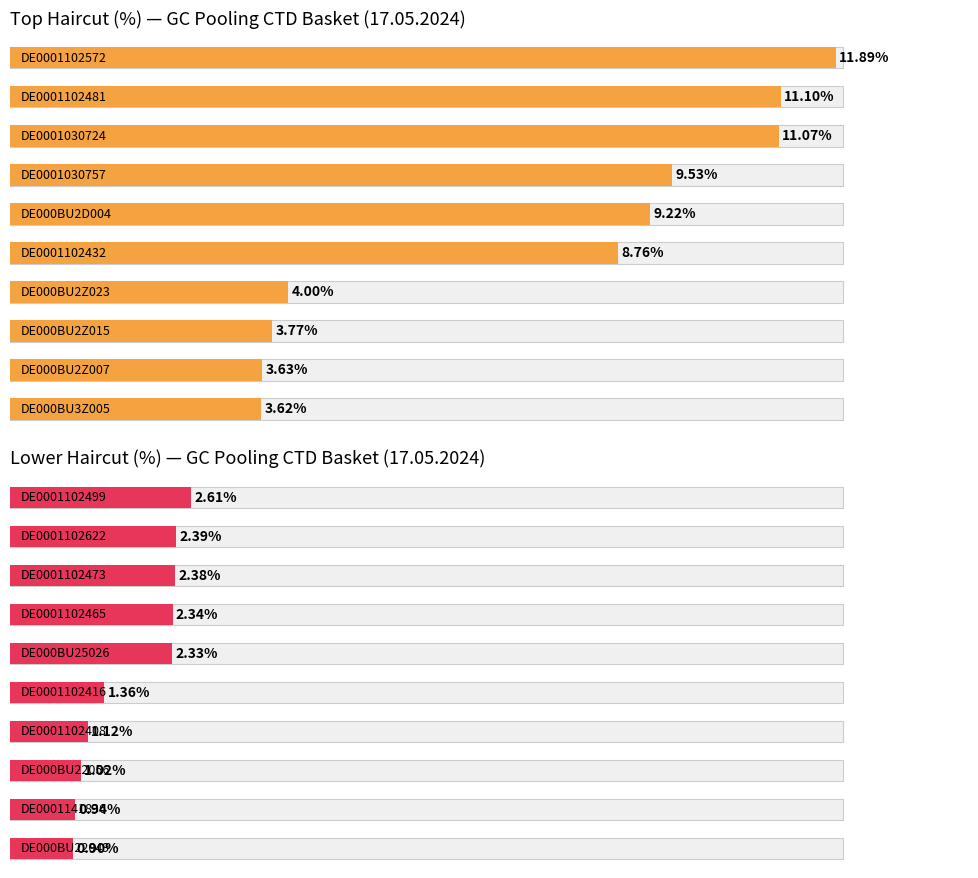

What is the difference between the second highest and second lowest values?

1.5